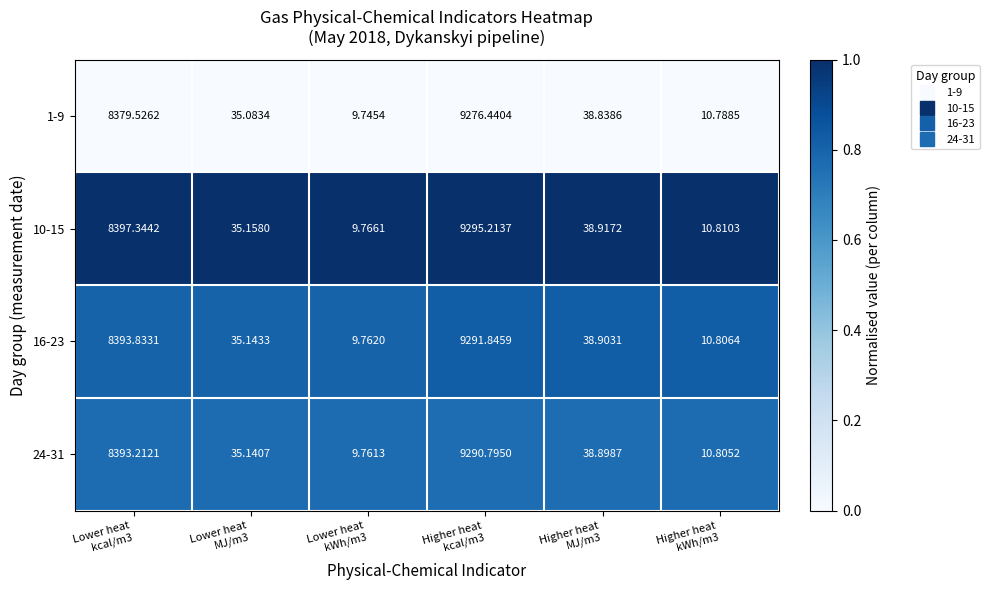

Rank the series by their maximum value, from lowest to highest.

1-9, 24-31, 16-23, 10-15